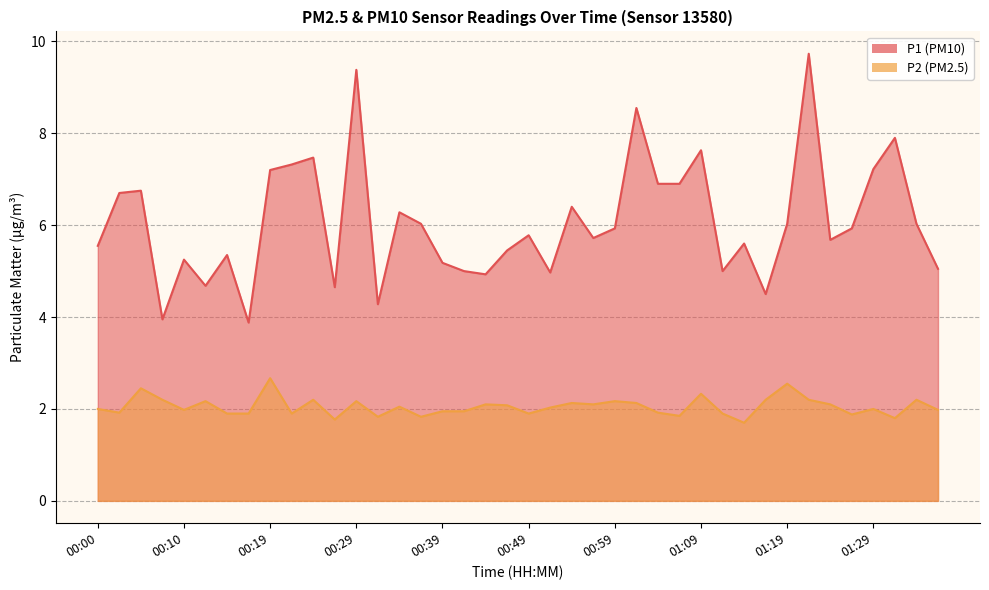

Is it true that P2 equals 3.6 at 00:12?

False